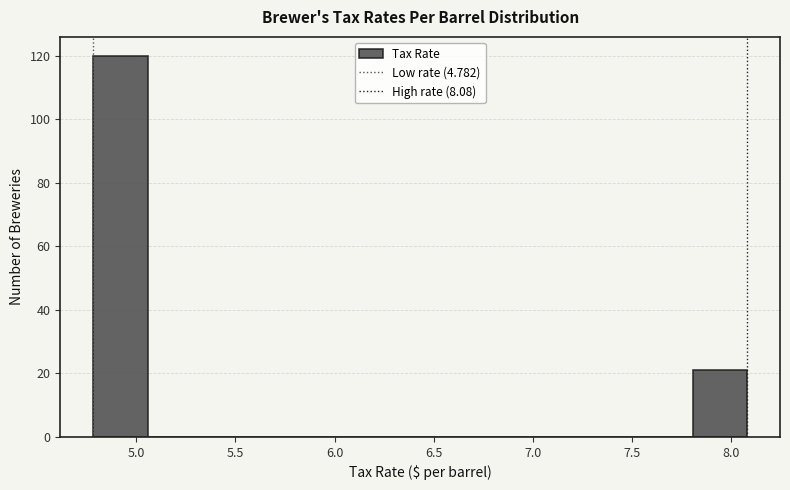

Over which range of the x-axis is the bar tallest?

4.80 to 5.05